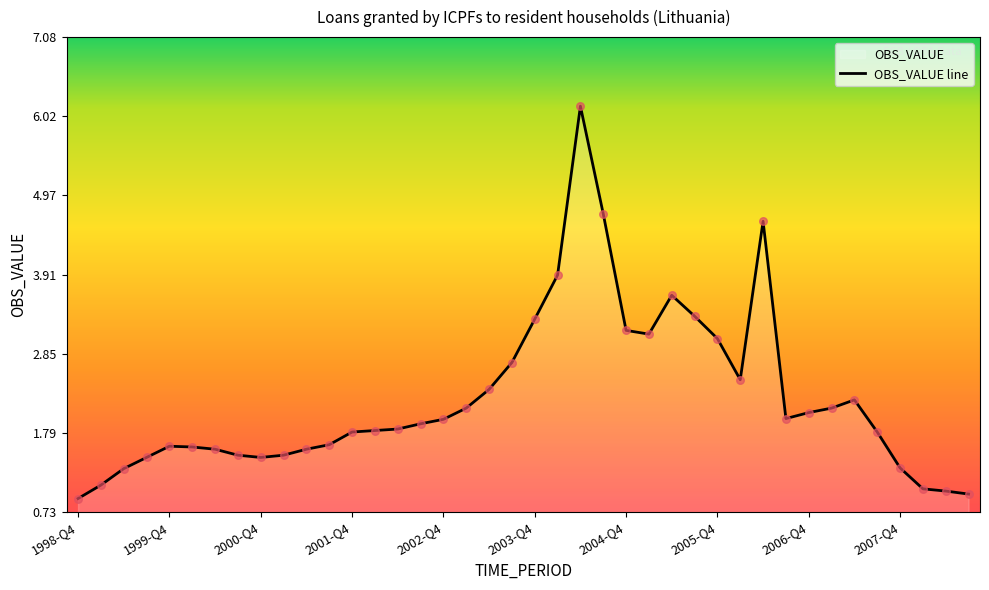

Between 2006-Q1 and 2001-Q1, which is larger?

2006-Q1